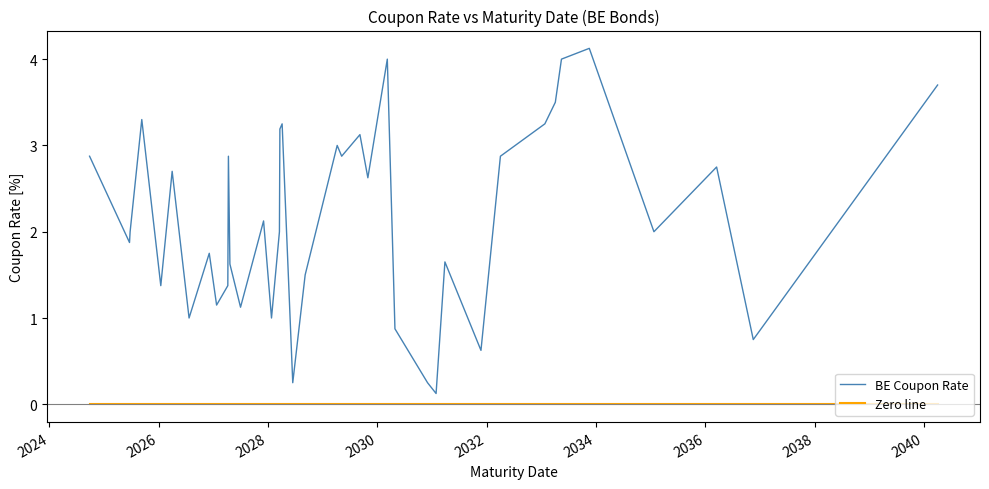

Which series has the largest range (max minus min)?

BE Coupon Rate